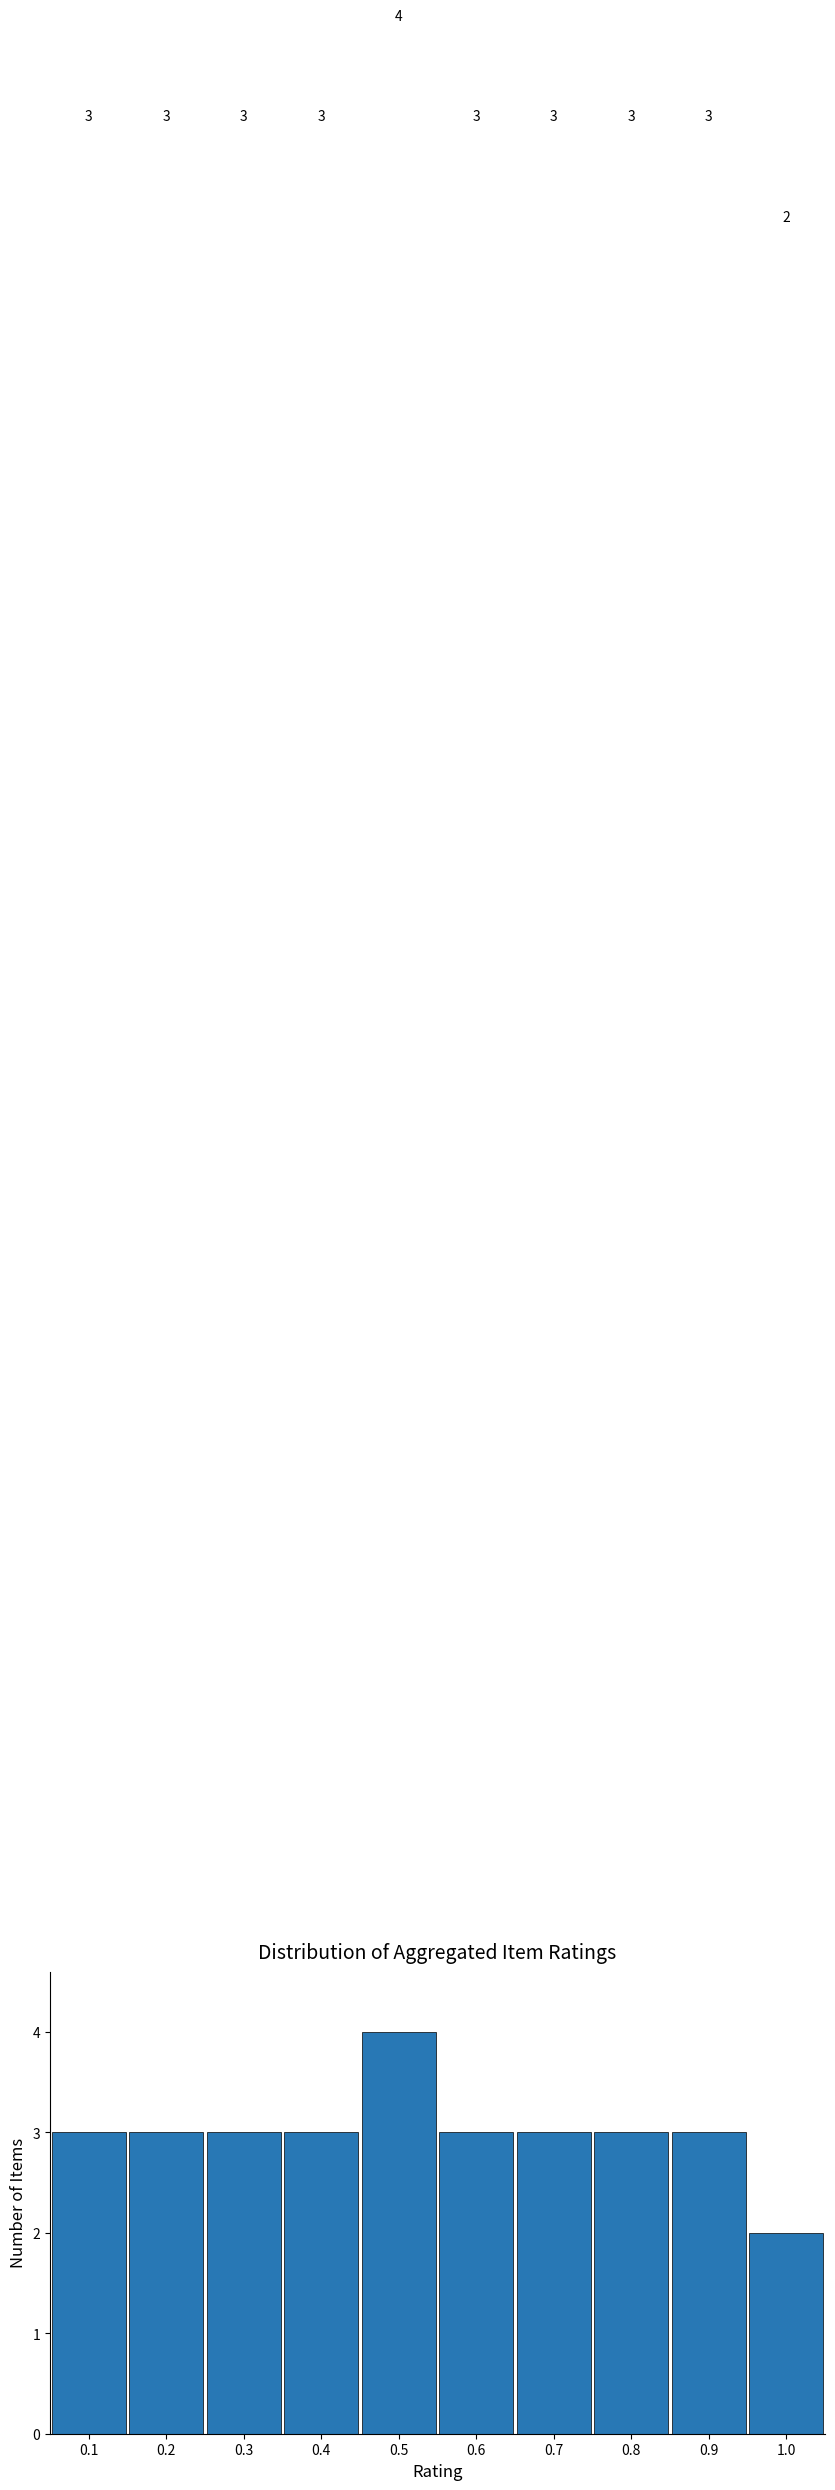

What is the height of the bar covering 0.25 to 0.35 on the x-axis?

3